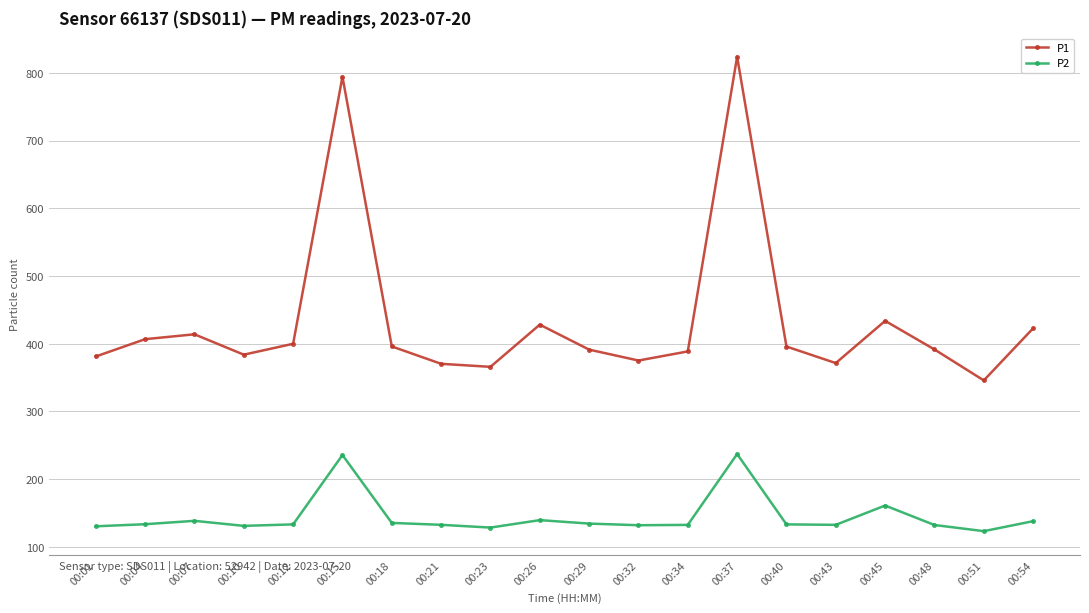

Where is the first local minimum for P1?

00:10